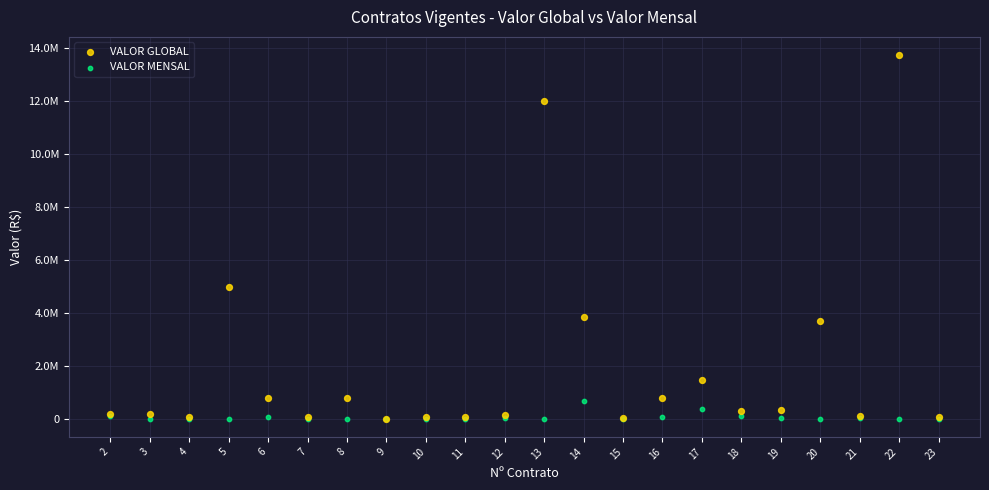

What are all the series names shown in the legend?

VALOR GLOBAL, VALOR MENSAL